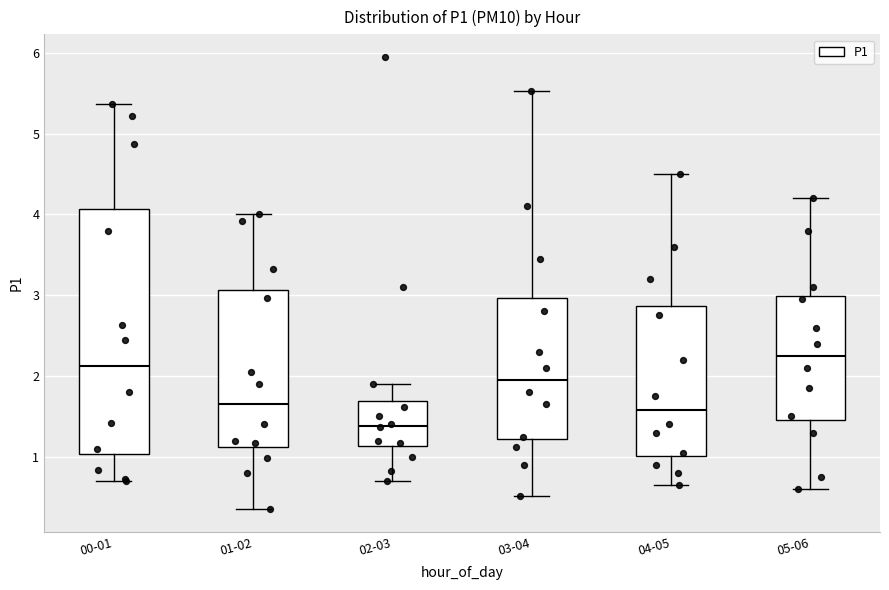

Comparing the boxes themselves (not the whiskers), which one is the tallest?

00-01